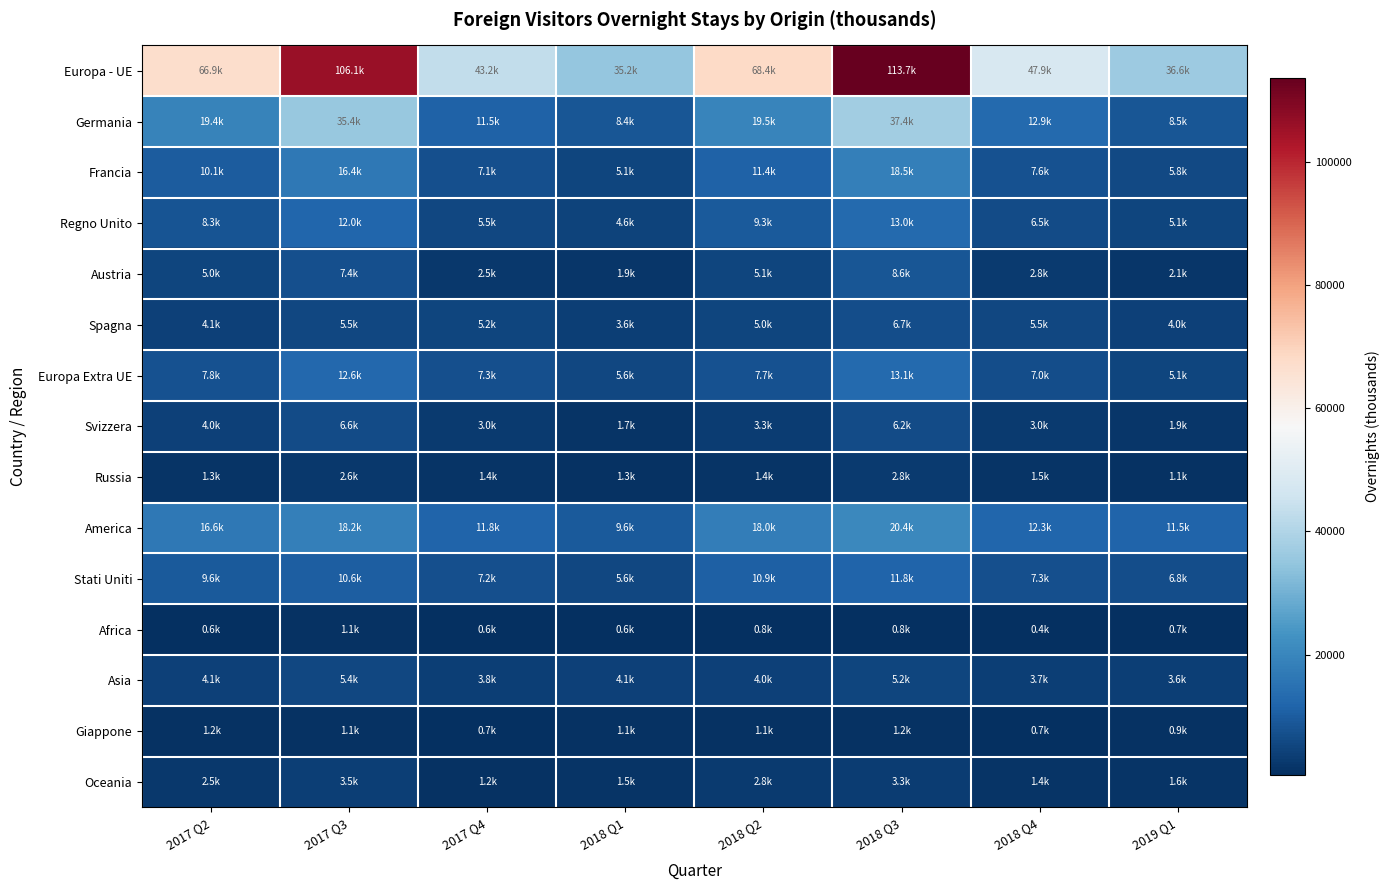

What is the total value across all series at 2017 Q2?

161721.3